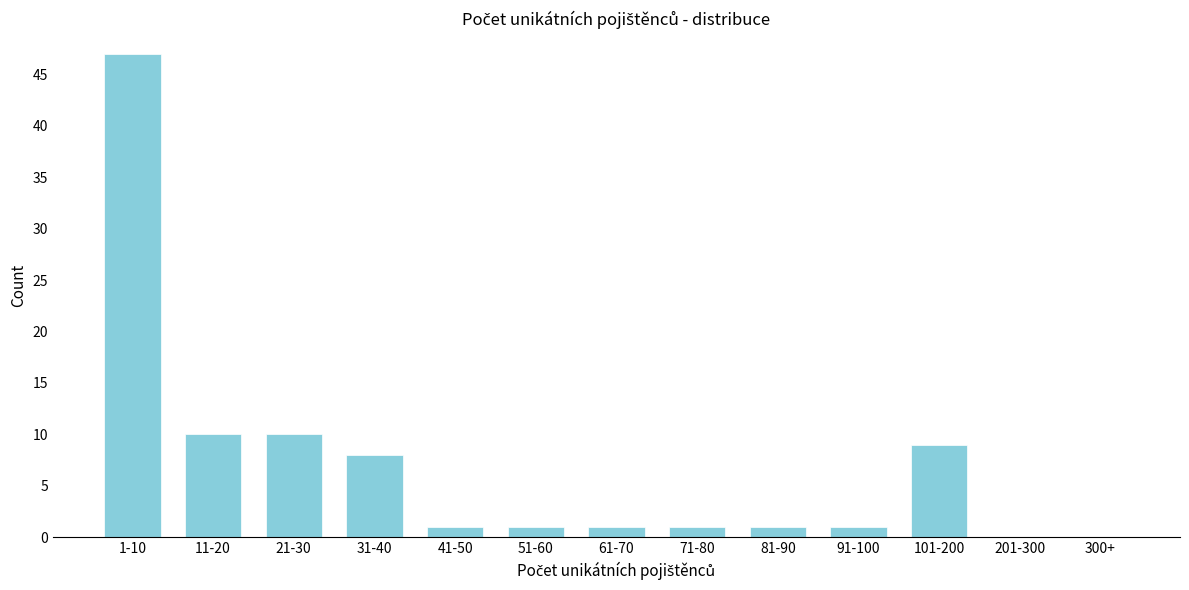

Reading left to right, what are all the values shown in this chart?

1-10=47	11-20=10	21-30=10	31-40=8	41-50=1	51-60=1	61-70=1	71-80=1	81-90=1	91-100=1	101-200=9	201-300=0	300+=0